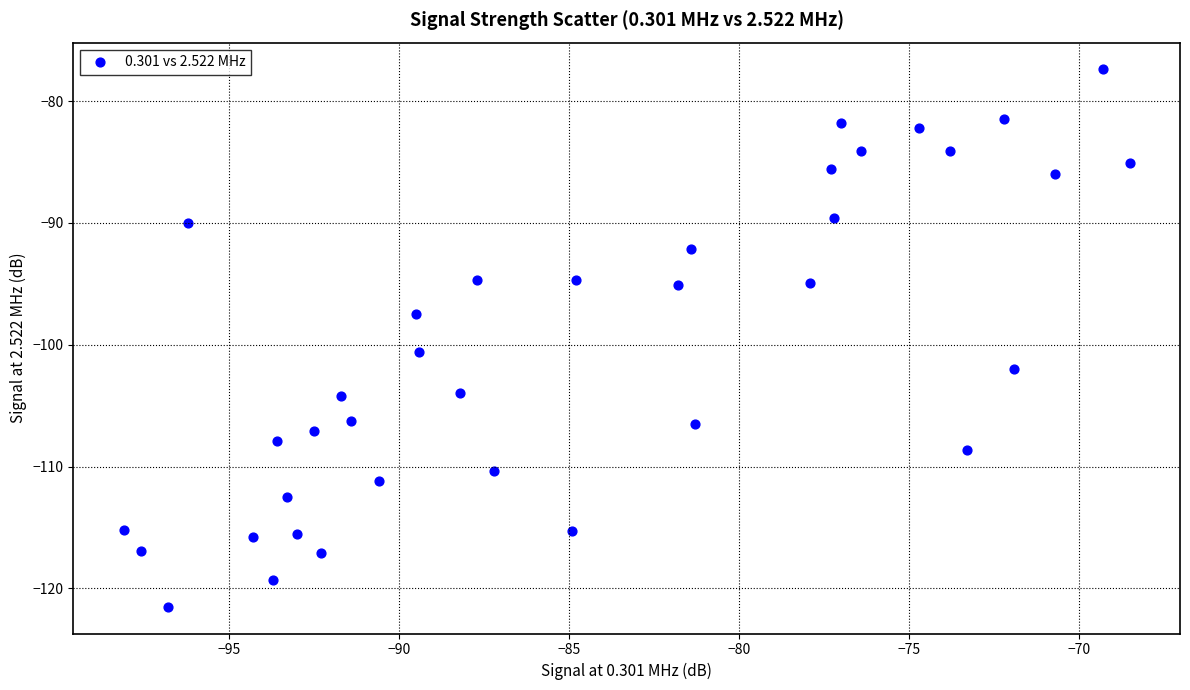

What is the range of Y values (max minus min)?

44.1